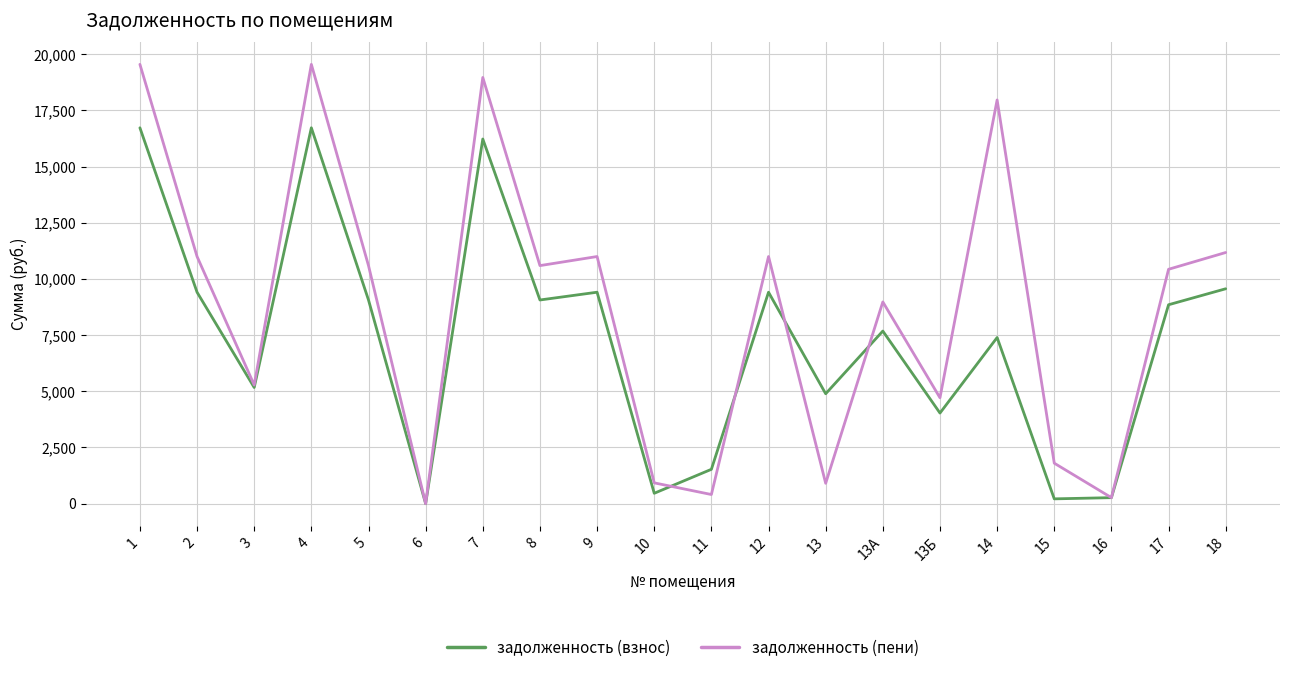

After their last crossing, which series has the higher values: задолженность (пени) or задолженность (взнос)?

задолженность (пени)